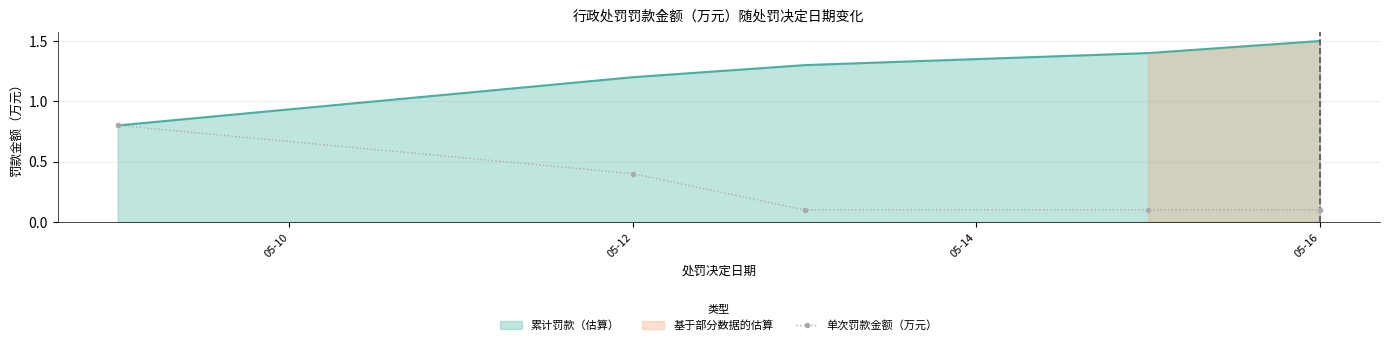

What is the difference between the second highest and second lowest values?

0.3